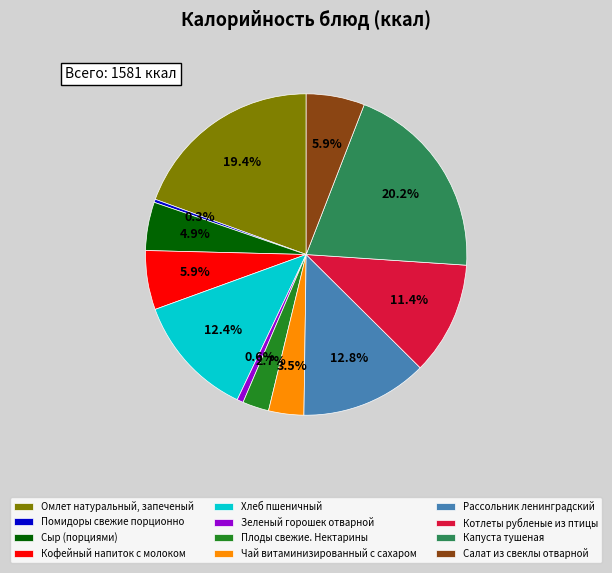

Between Рассольник ленинградский and Котлеты рубленые из птицы, which is larger?

Рассольник ленинградский